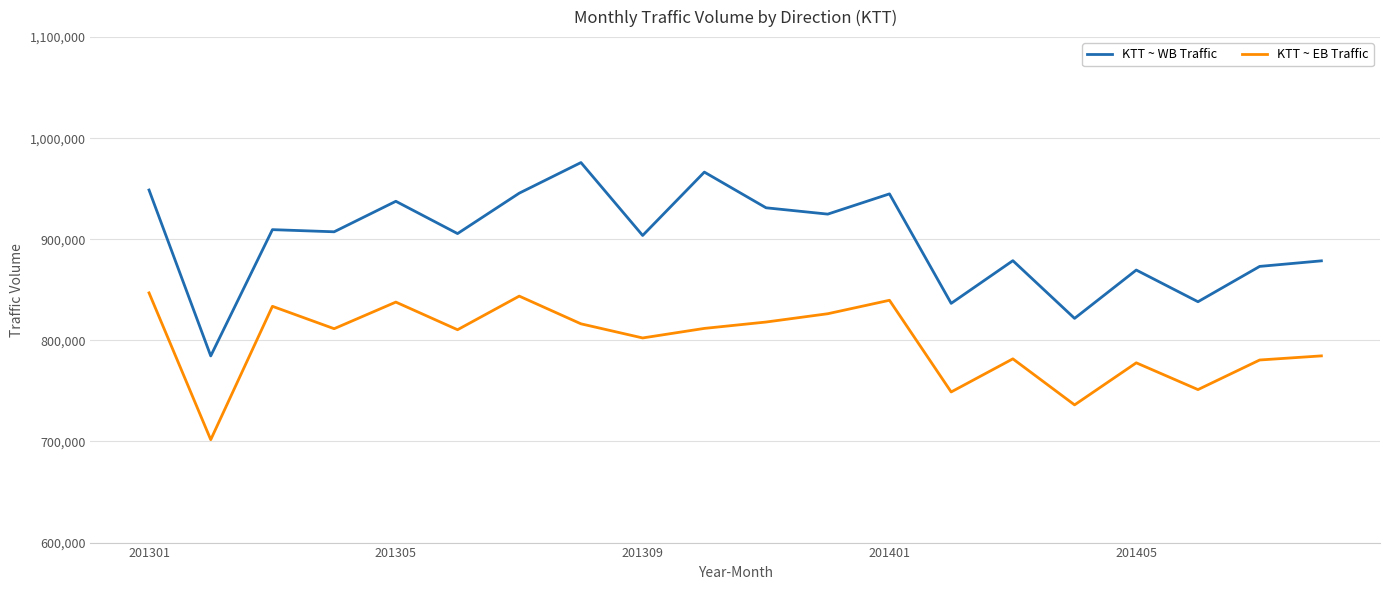

How many distinct data groups are displayed?

2